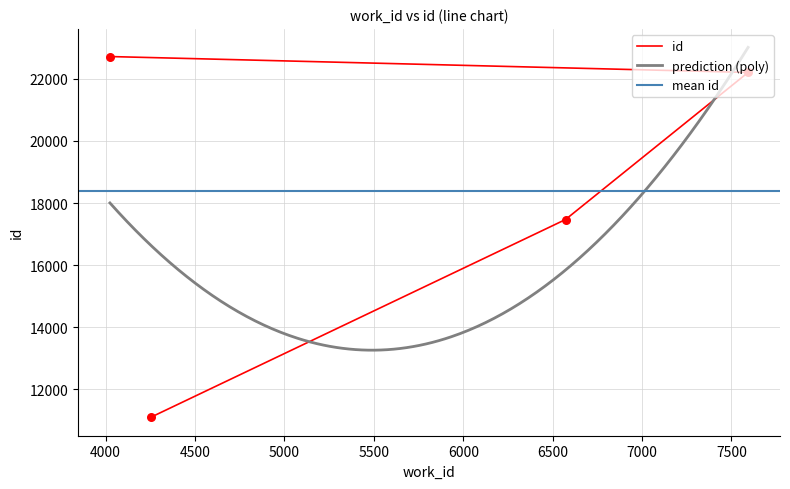

What is the change in value from 4253 to 6572?

+6371